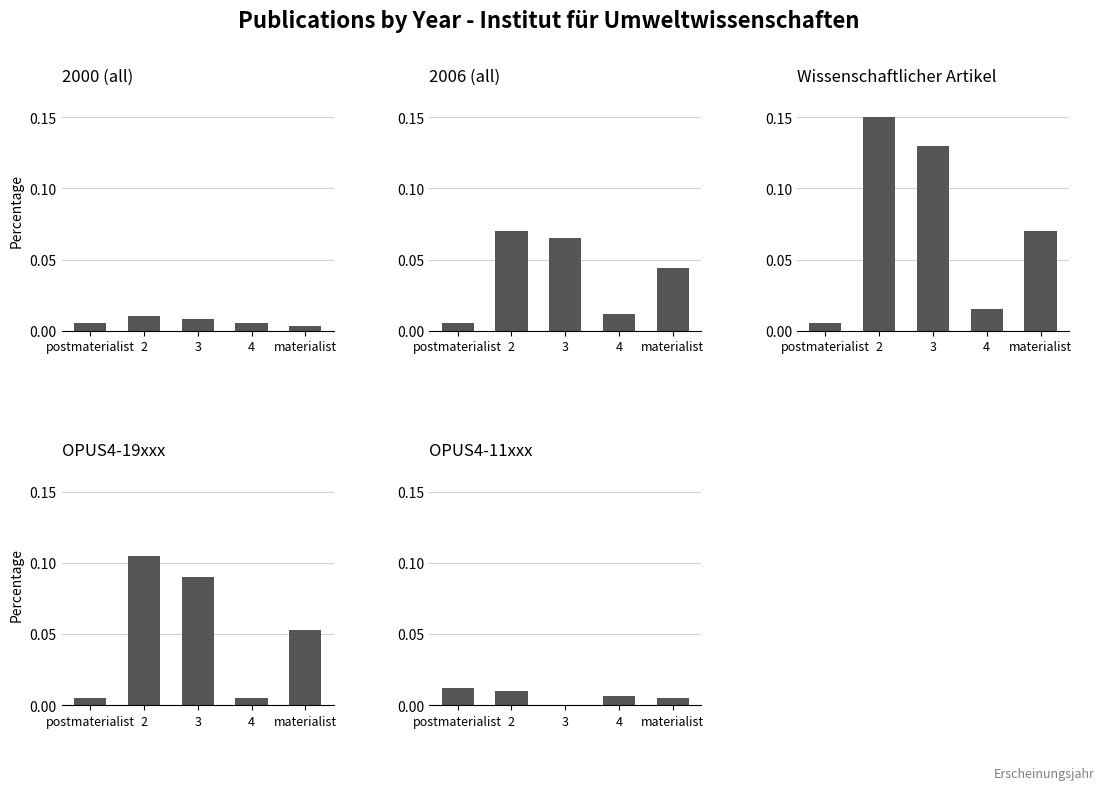

How many 2000 (all) values are between 0 and 1?

5